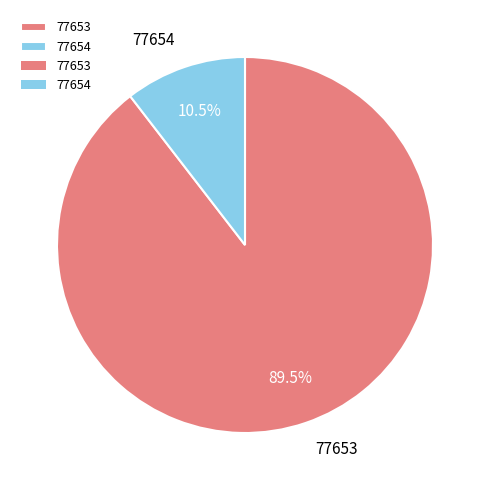

To the nearest percent, what is the difference between the 77654 and 77653 slice percentages?

79%